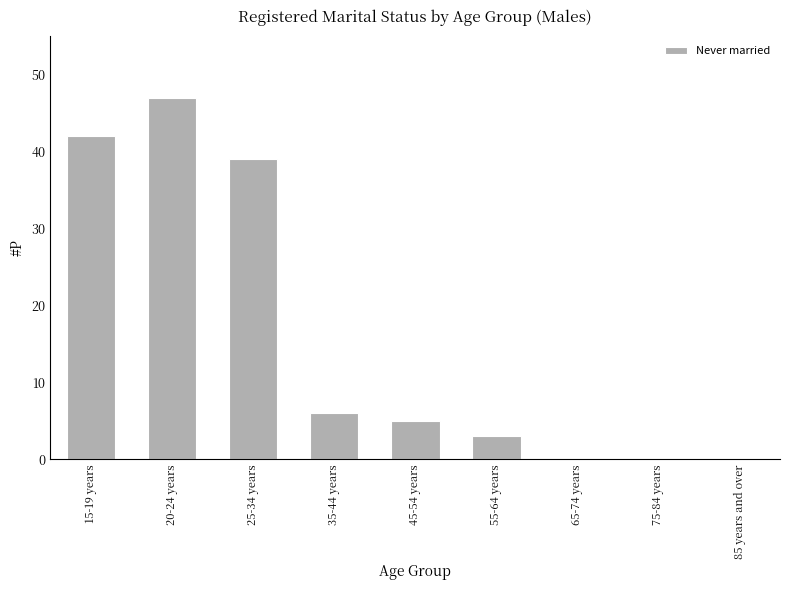

At which category does the chart reach its peak across all series?

20-24 years